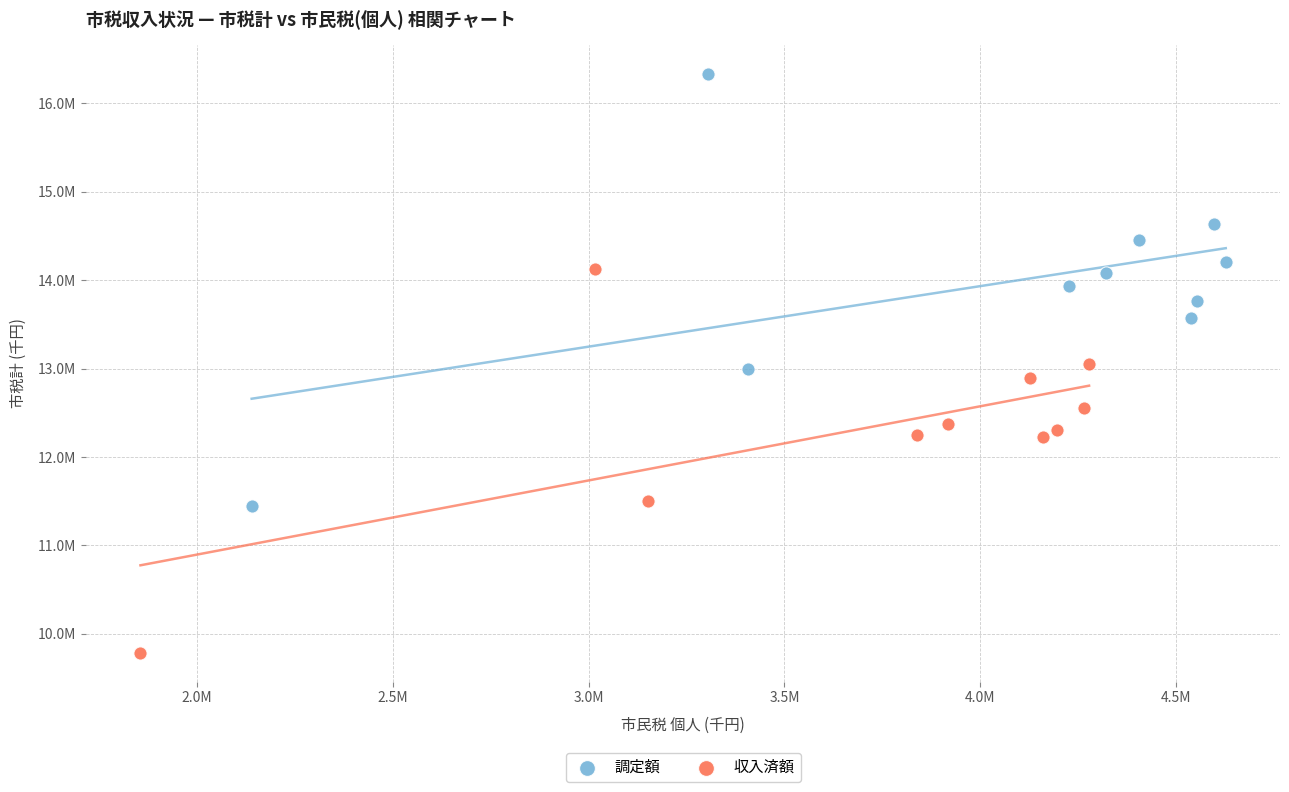

Which series reaches the maximum Y coordinate?

調定額